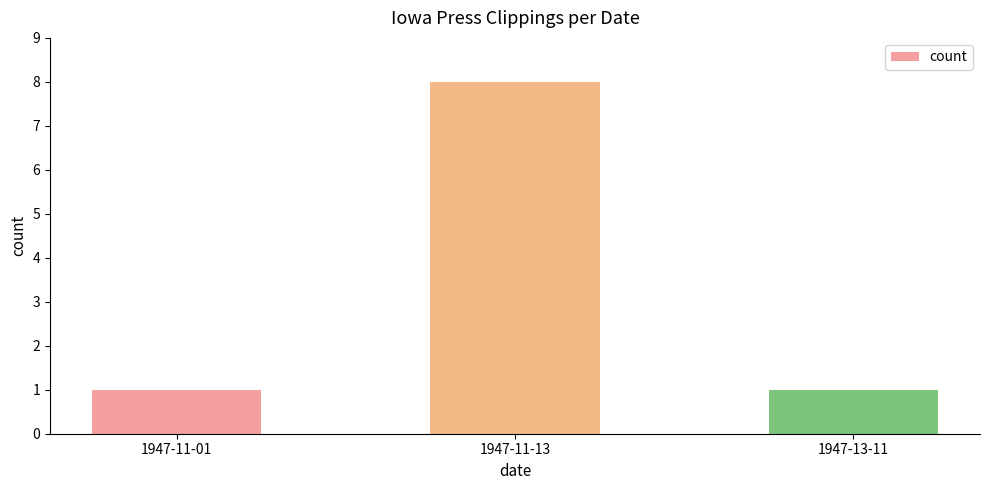

Which label corresponds to the largest value in the chart?

1947-11-13